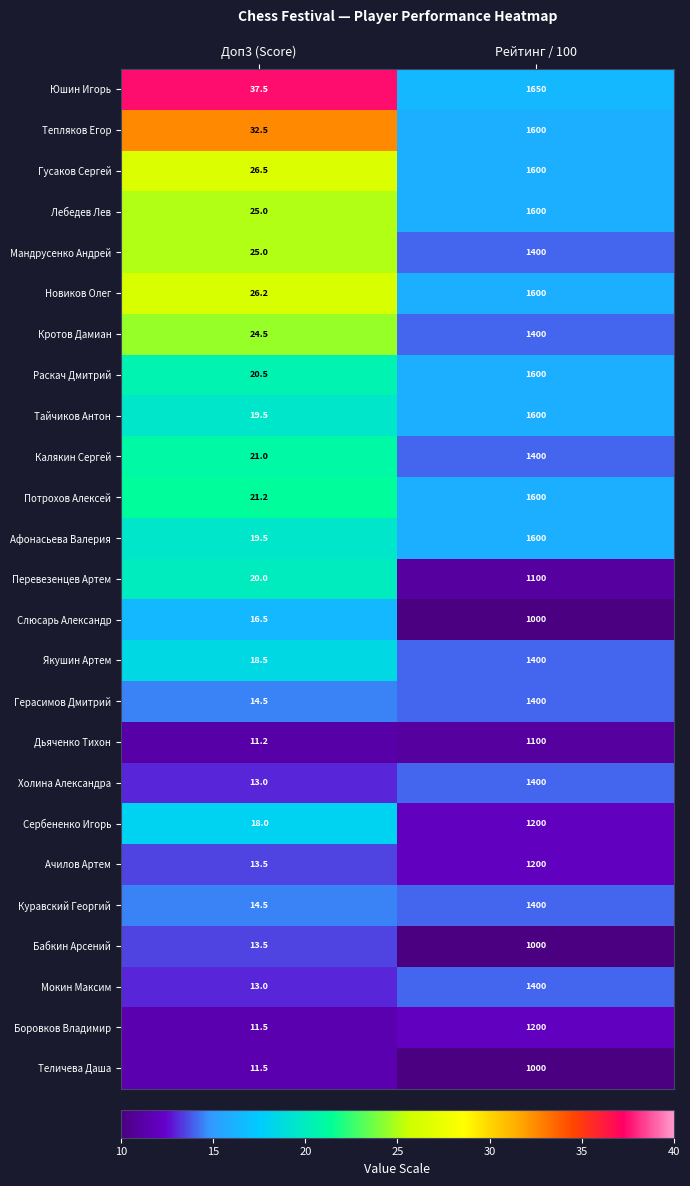

What is the highest value of the Теличева Даша series?

1000.0